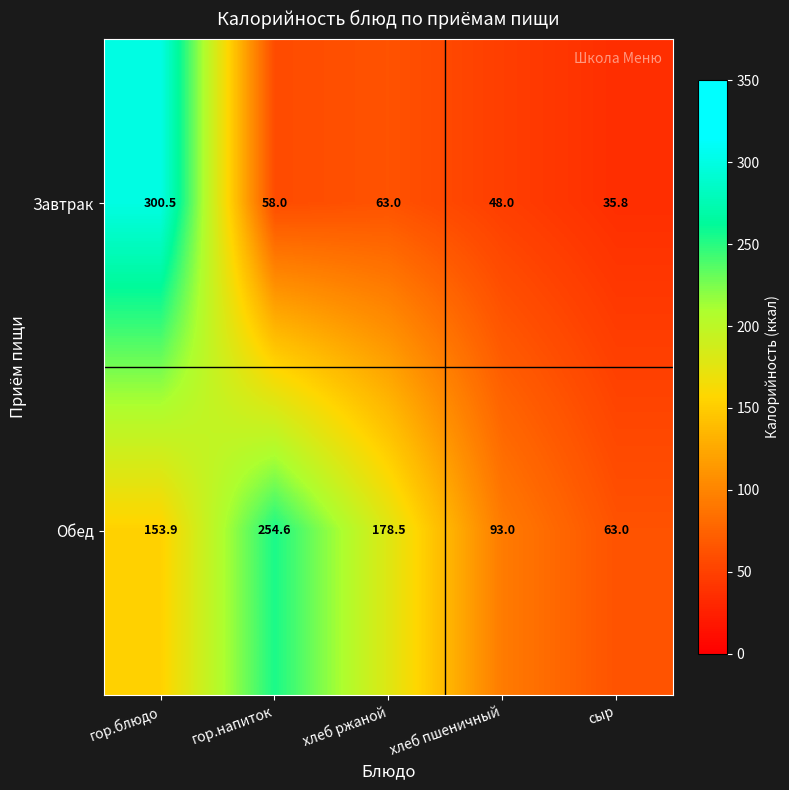

What is the difference between the maximum and minimum values in the Обед series?

191.6